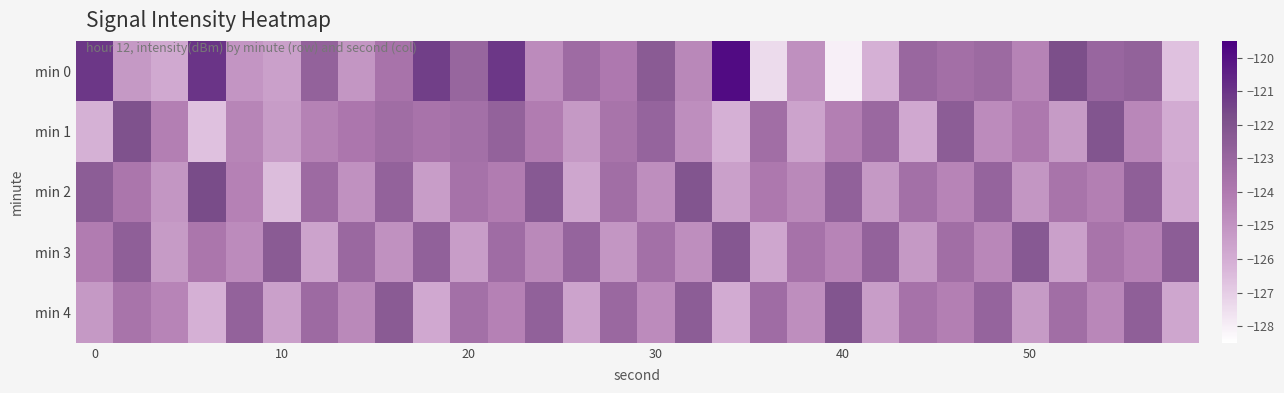

At how many categories does at least one series exceed -125?

30